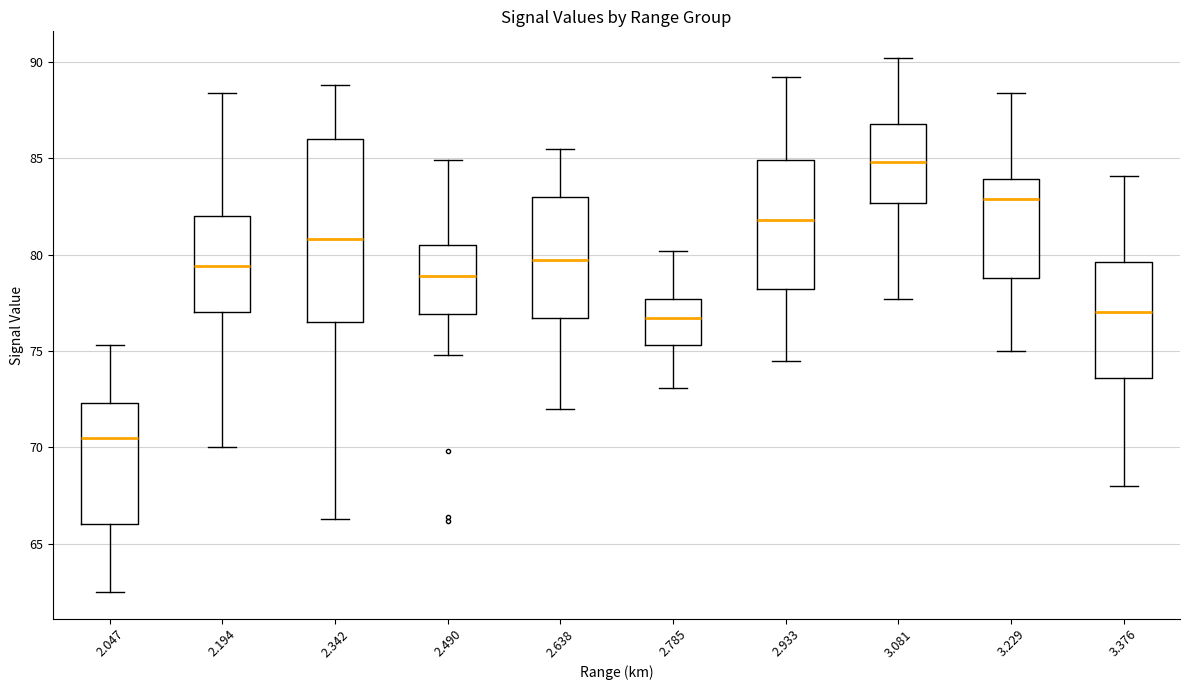

Reading left to right, read every box against the y-axis: the position of its median line, the range the box covers, and the ends of its whiskers. The values are not printed on the chart, so give them approximately, as read against the axis.

2.047: median 70.5, box 66.0 to 72.5, whiskers 62.5 to 75.5
2.194: median 79.5, box 77.0 to 82.0, whiskers 70.0 to 88.5
2.342: median 81.0, box 76.5 to 86.0, whiskers 66.5 to 89.0
2.490: median 79.0, box 77.0 to 80.5, whiskers 75.0 to 85.0
2.638: median 79.5, box 76.5 to 83.0, whiskers 72.0 to 85.5
2.785: median 76.5, box 75.5 to 77.5, whiskers 73.0 to 80.0
2.933: median 82.0, box 78.0 to 85.0, whiskers 74.5 to 89.0
3.081: median 85.0, box 82.5 to 87.0, whiskers 77.5 to 90.0
3.229: median 83.0, box 79.0 to 84.0, whiskers 75.0 to 88.5
3.376: median 77.0, box 73.5 to 79.5, whiskers 68.0 to 84.0